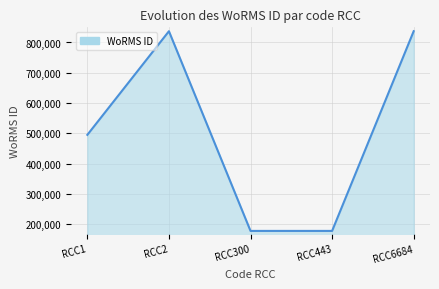

What is the difference between the values at RCC6684 and RCC443?

658618